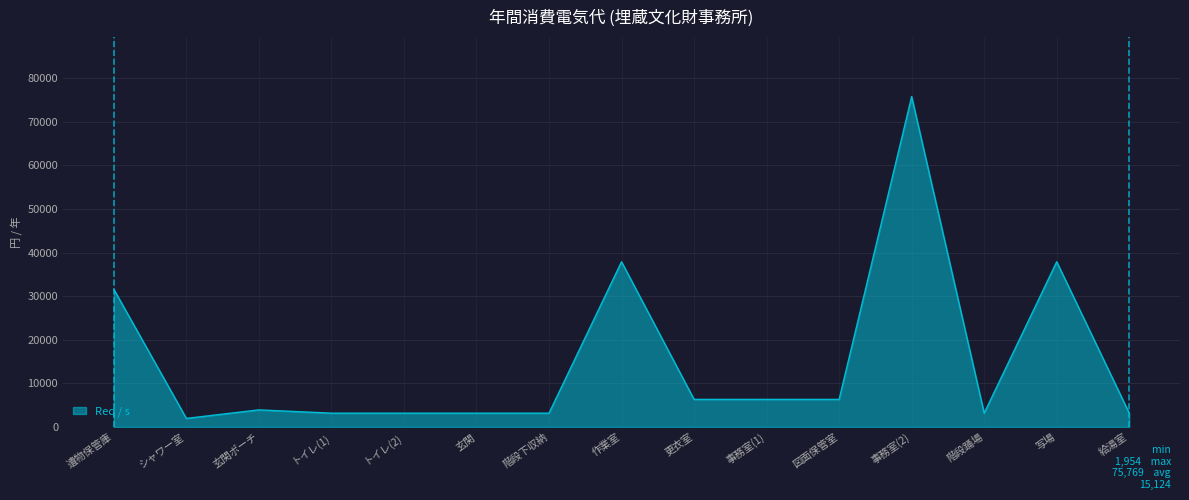

Reading left to right, transcribe all the data shown in this chart.

遺物保管庫=31570.6	シャワー室=1954.4	玄関ポーチ=3908.7	トイレ(1)=3157.1	トイレ(2)=3157.1	玄関=3157.1	階段下収納=3157.1	作業室=37884.7	更衣室=6314.1	事務室(1)=6314.1	図面保管室=6314.1	事務室(2)=75769.3	階段踊場=3157.1	写場=37884.7	給湯室=3157.1